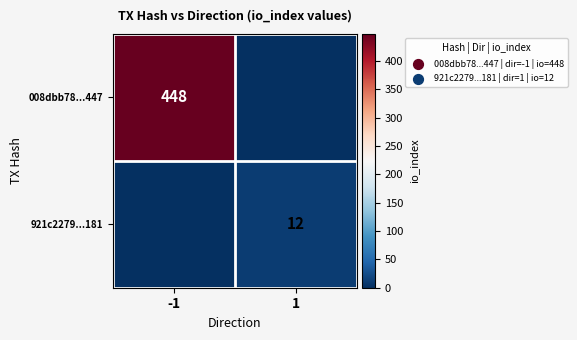

What is the spread (max minus min) of values at 1?

12